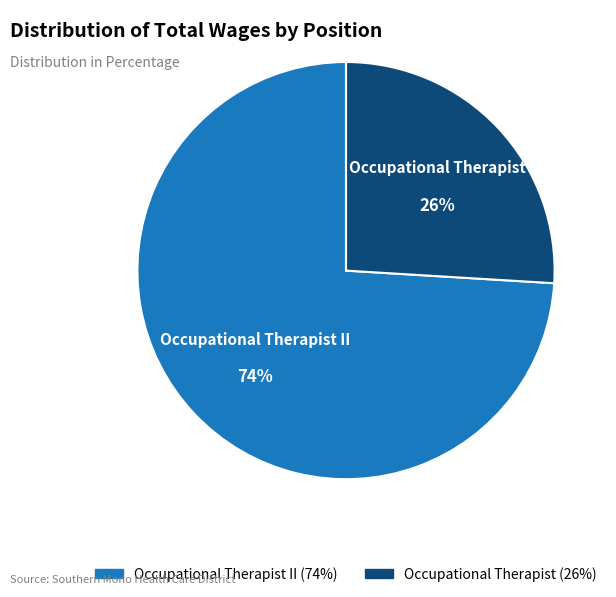

Which slice is the largest?

Occupational Therapist II